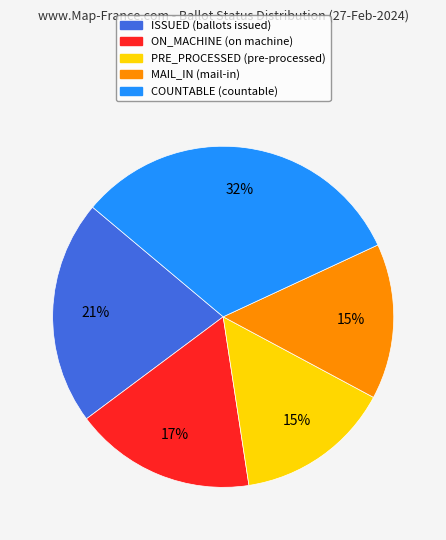

Does any single category account for the majority?

No